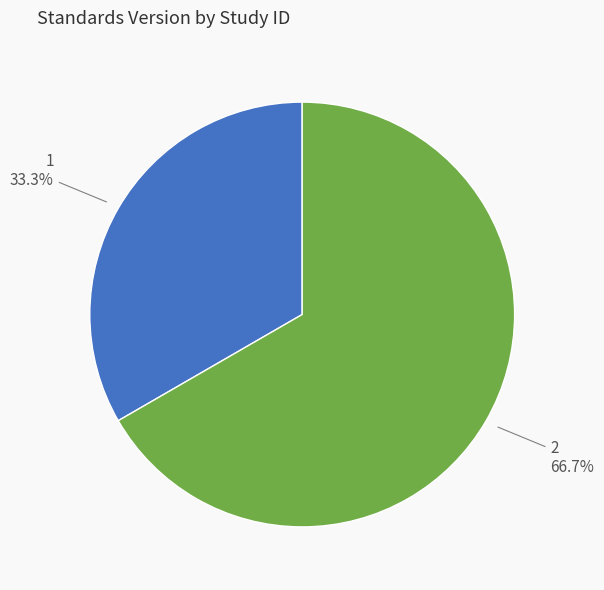

Does any single category account for the majority?

Yes